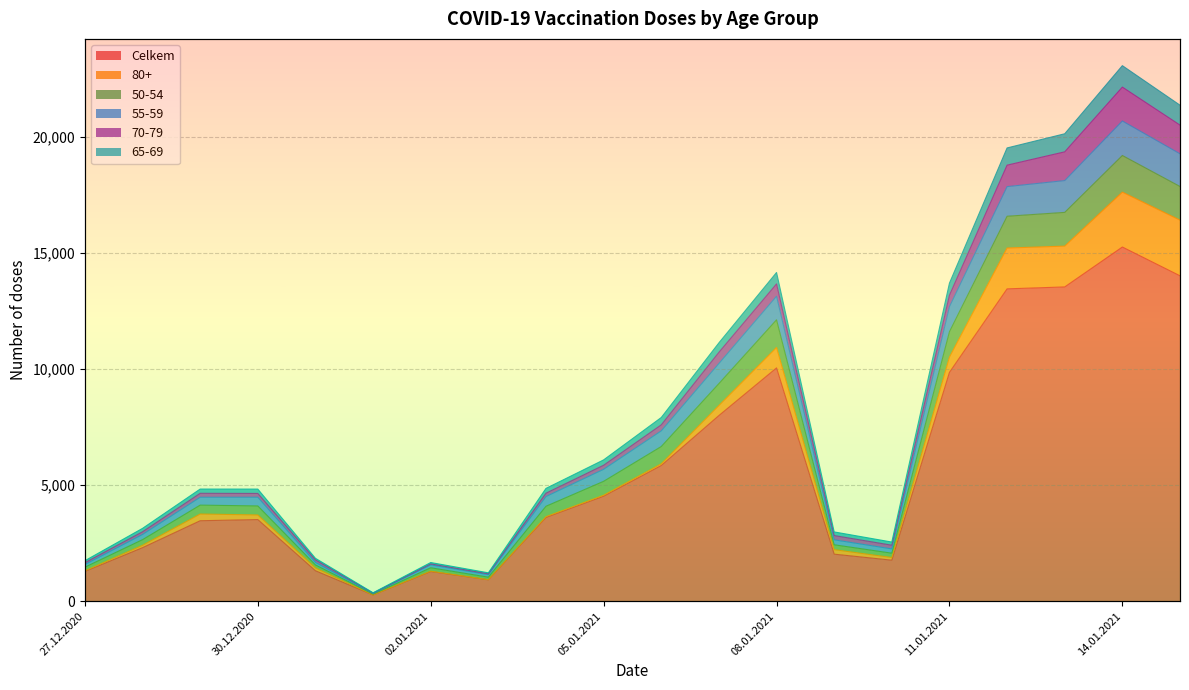

True or false: 50-54 and Celkem cross at least once.

False